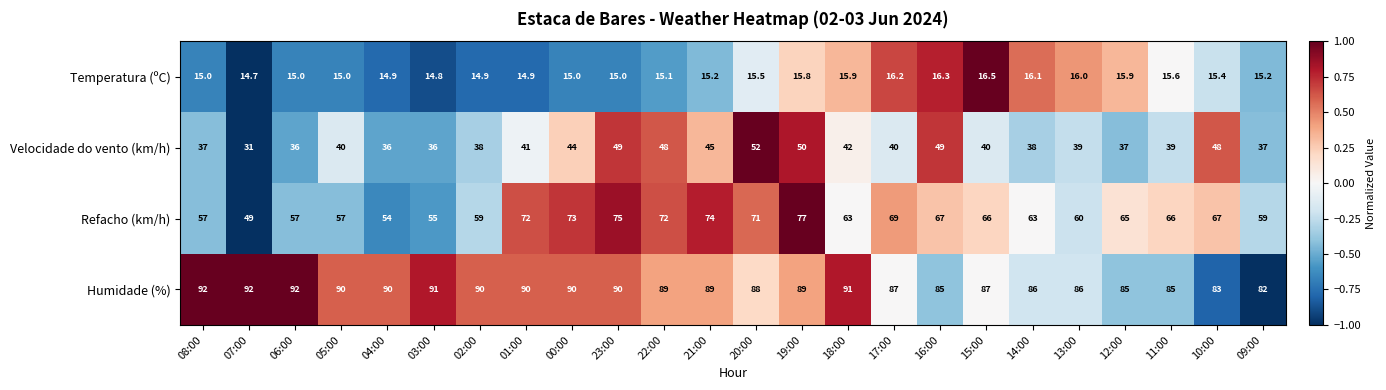

Rank the series by their average value, from lowest to highest.

Temperatura (ºC), Velocidade do vento (km/h), Refacho (km/h), Humidade (%)